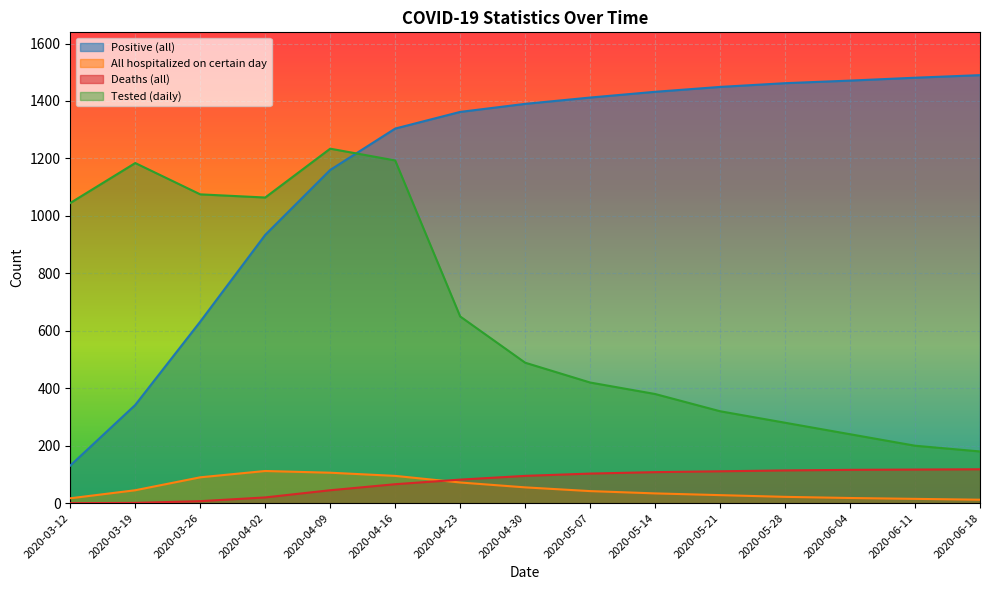

What is the label of the 6th point from the right?

2020-05-14